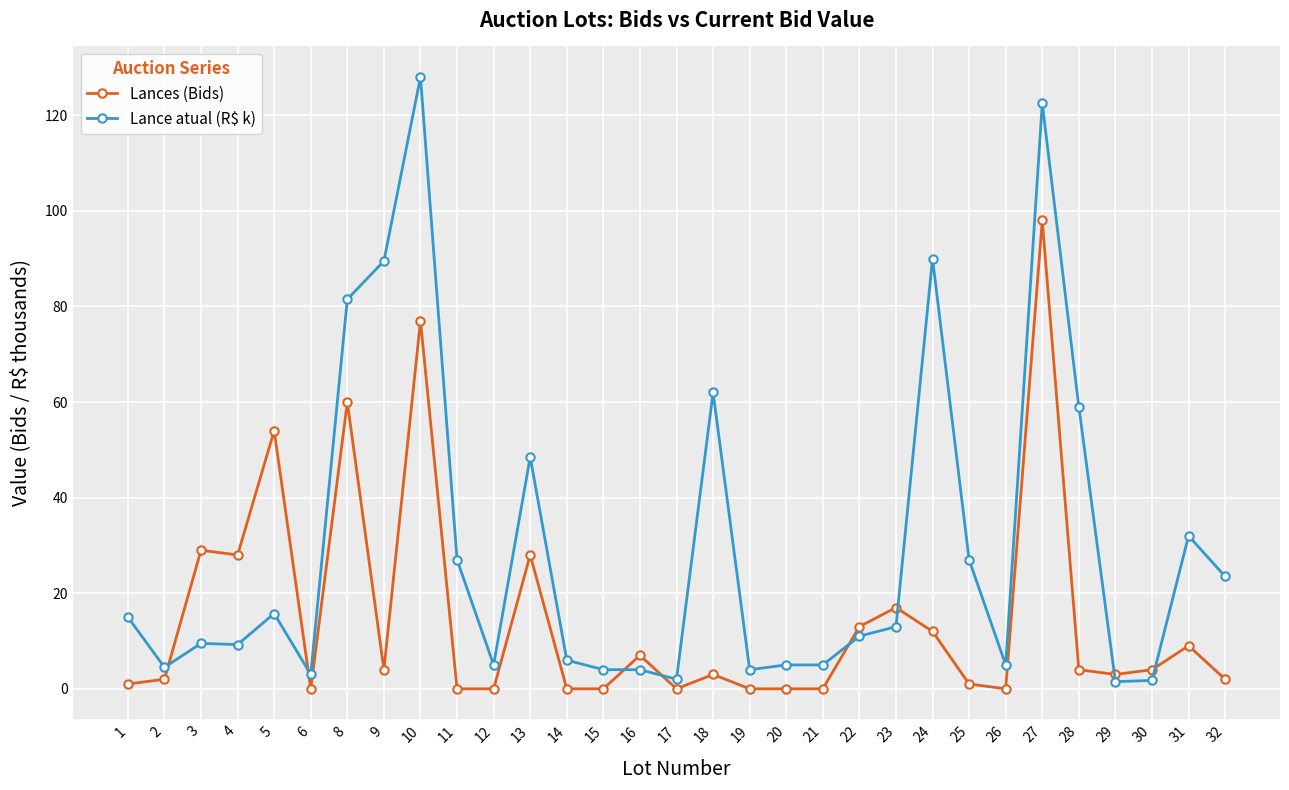

True or false: Lances (Bids) and Lance atual (R$ k) intersect in this chart.

True